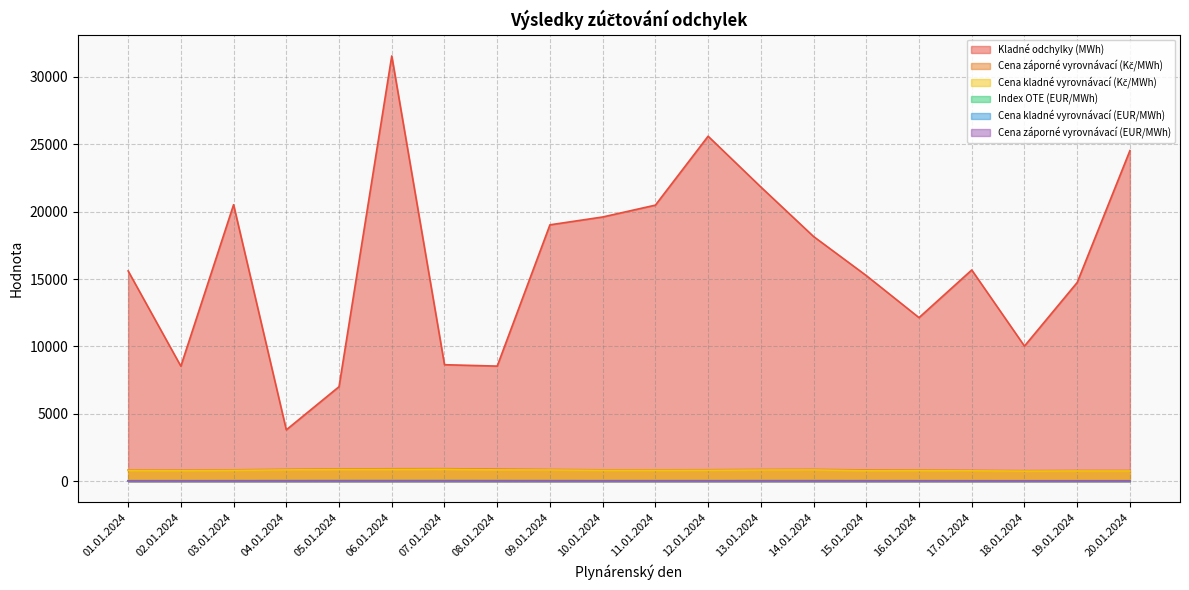

Where is the first local minimum for Cena záporné vyrovnávací (EUR/MWh)?

02.01.2024